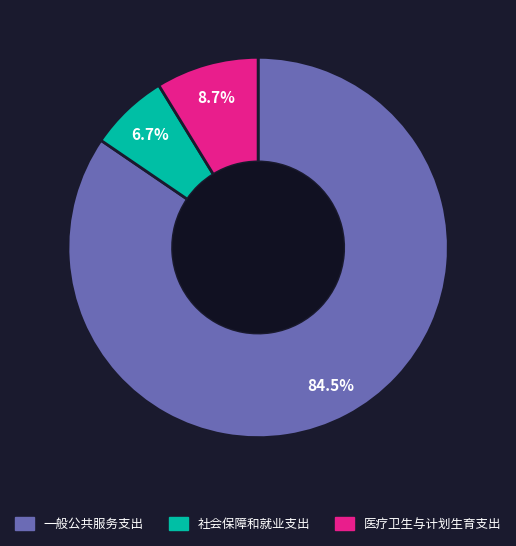

Which slice is the largest?

一般公共服务支出